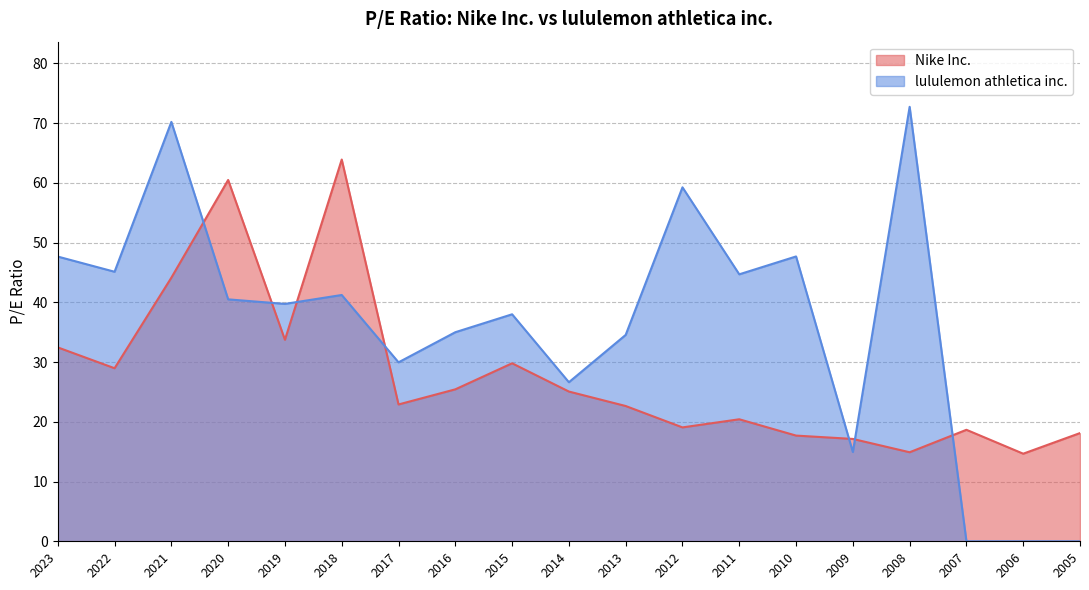

Which series ends up on top after the final intersection of Nike Inc. and lululemon athletica inc.?

Nike Inc.